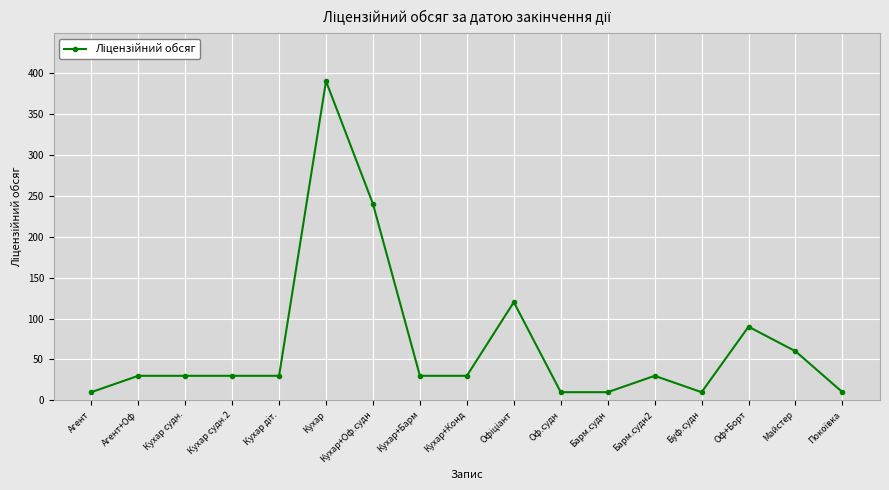

What is the smallest value displayed?

10